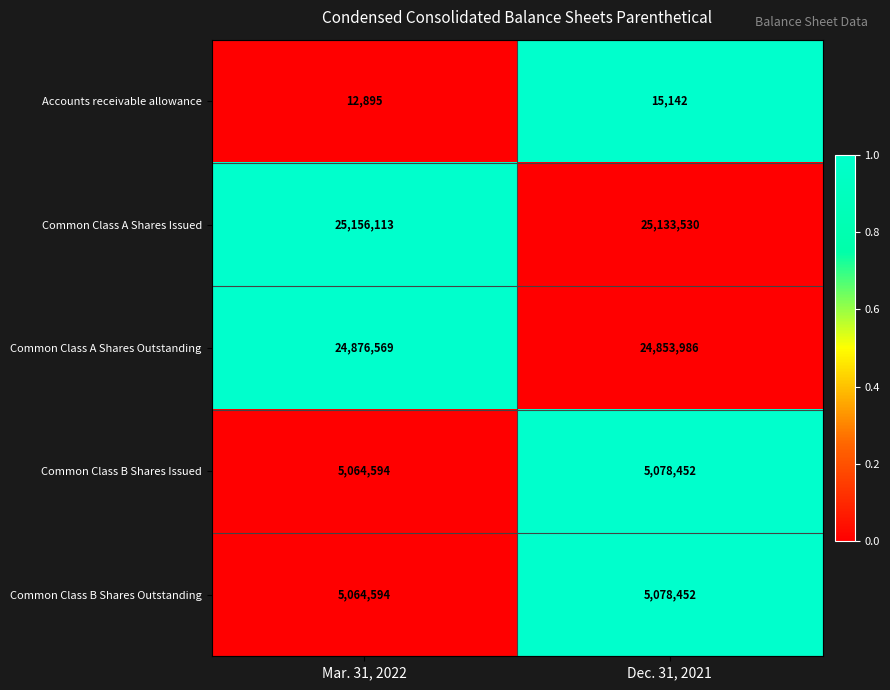

Reading left to right, what are all the values shown in this chart?

Accounts receivable allowance: Mar. 31, 2022=12895	Dec. 31, 2021=15142
Common Class A Shares Issued: Mar. 31, 2022=25156113	Dec. 31, 2021=25133530
Common Class A Shares Outstanding: Mar. 31, 2022=24876569	Dec. 31, 2021=24853986
Common Class B Shares Issued: Mar. 31, 2022=5064594	Dec. 31, 2021=5078452
Common Class B Shares Outstanding: Mar. 31, 2022=5064594	Dec. 31, 2021=5078452